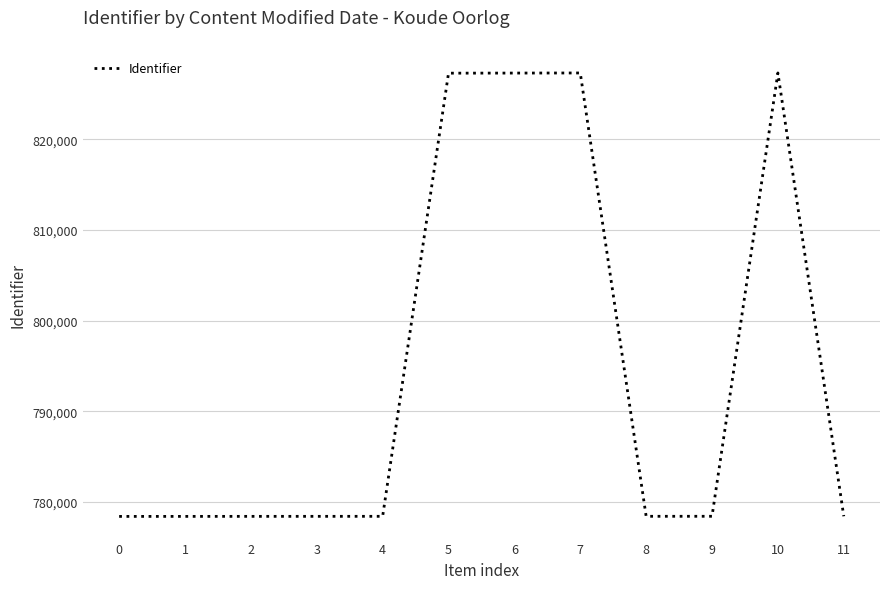

What is the sum of the values at 5 and 10?

1654570